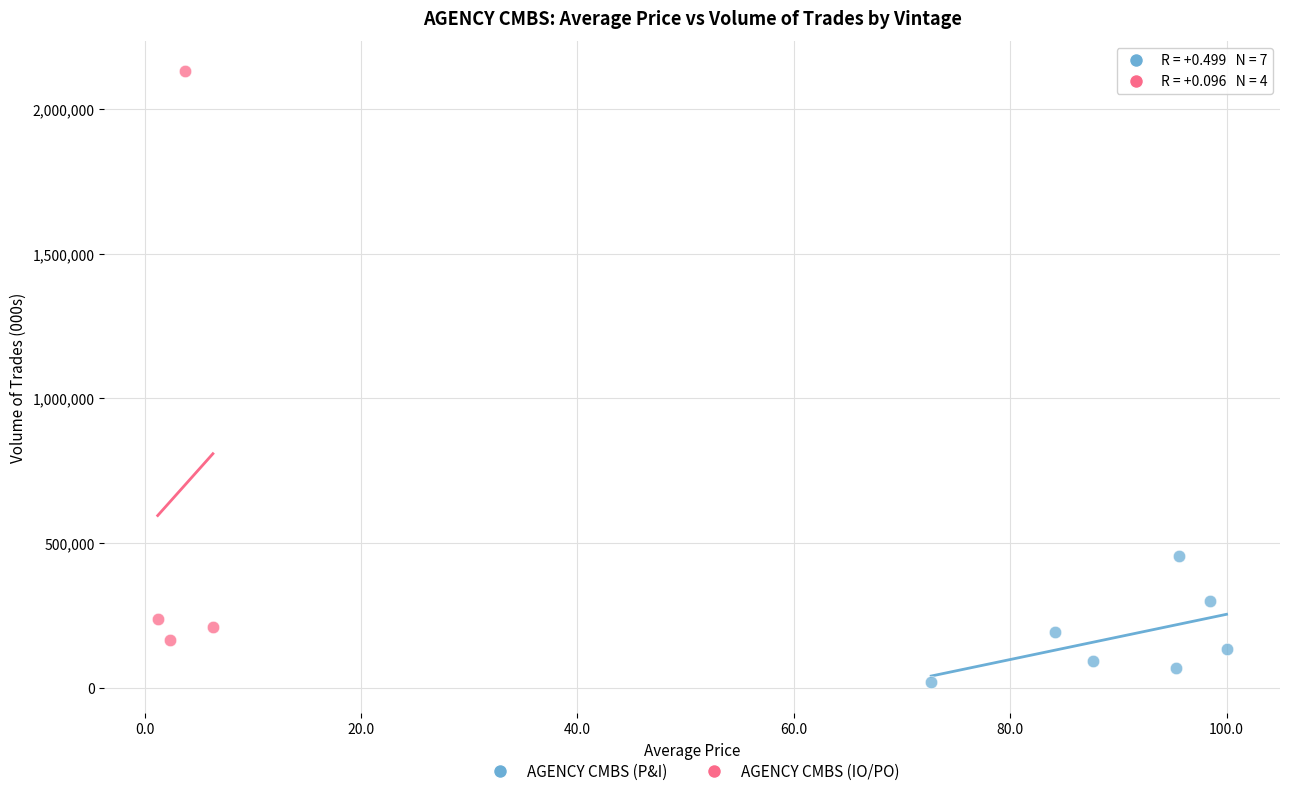

Which series reaches the minimum Y coordinate?

AGENCY CMBS (P&I)